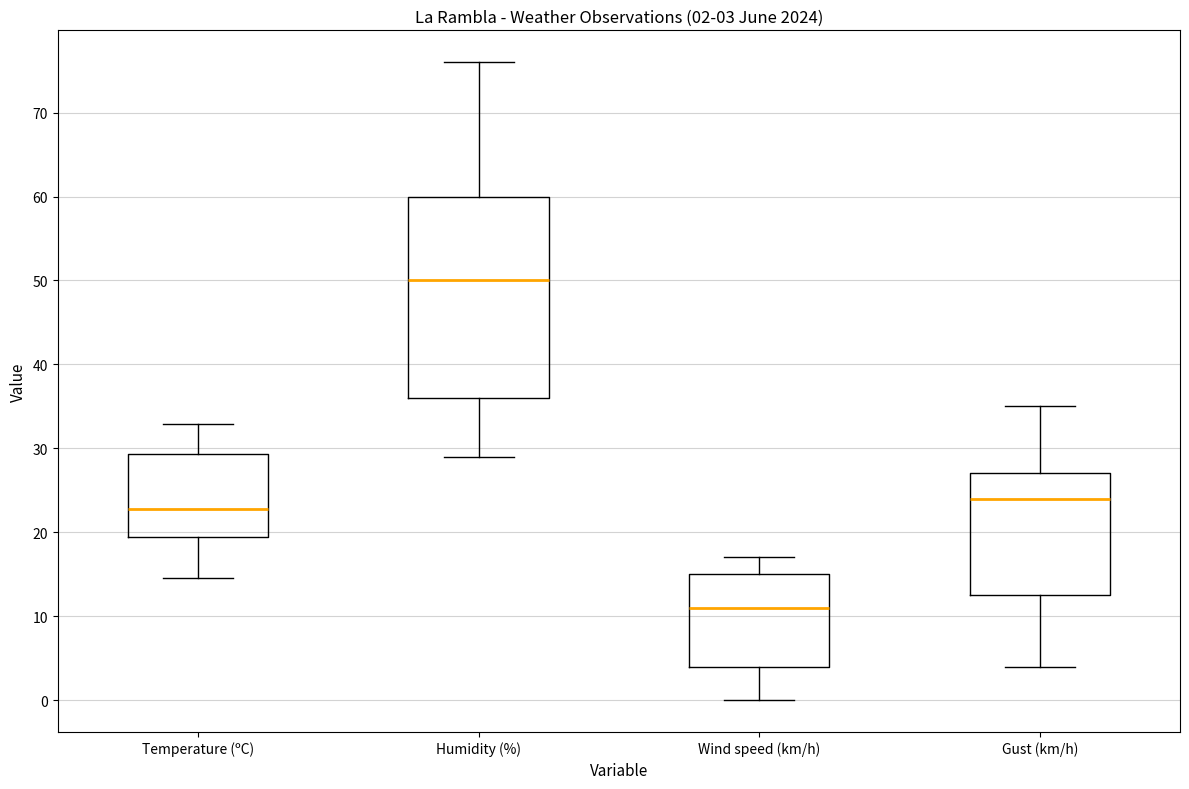

Which box is the tallest, from its lower edge to its upper edge?

Humidity (%)